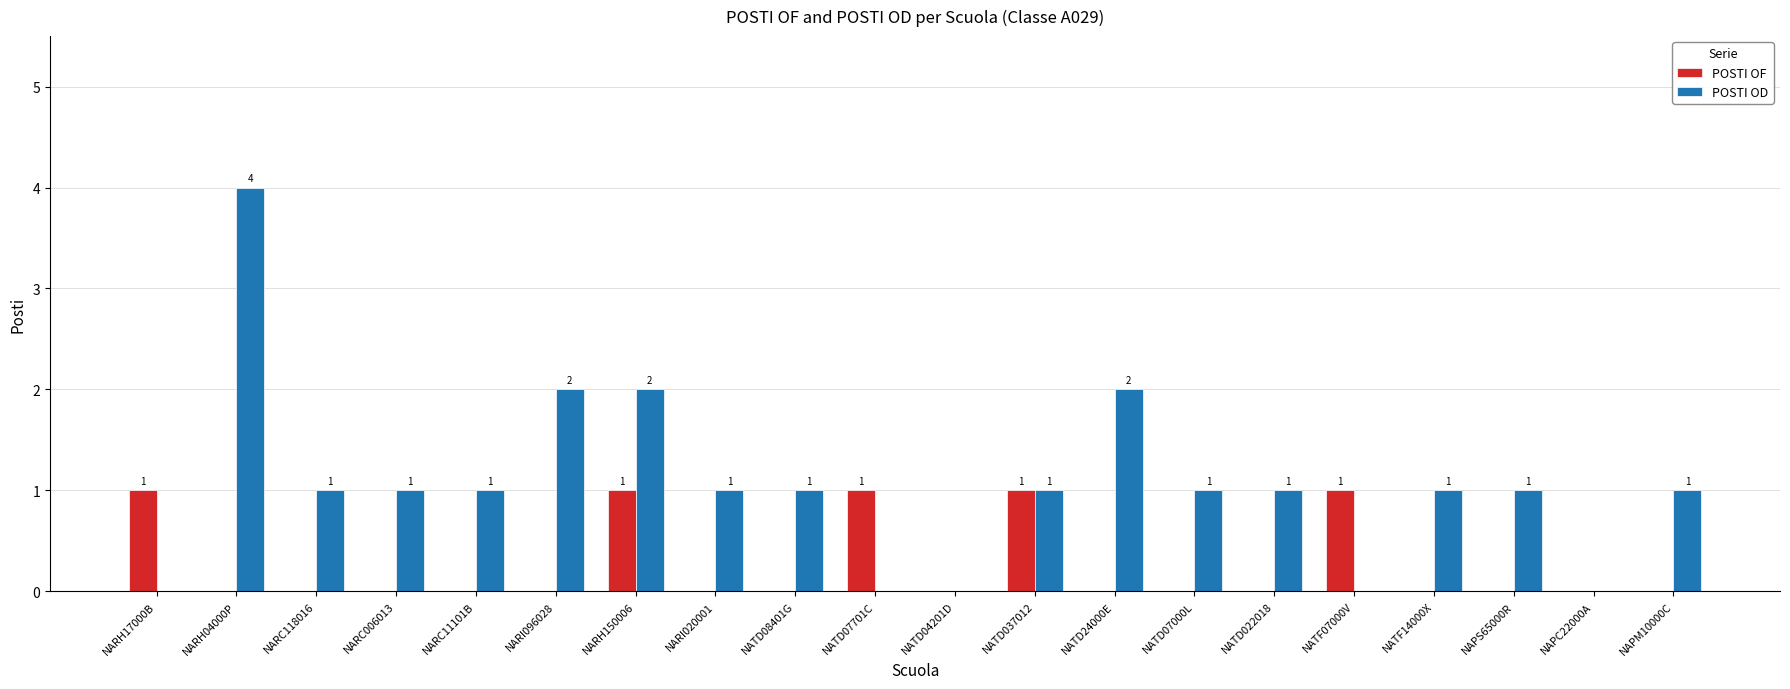

Is the value of POSTI OF at NARI020001 greater than the value of POSTI OD at NARC118016?

No